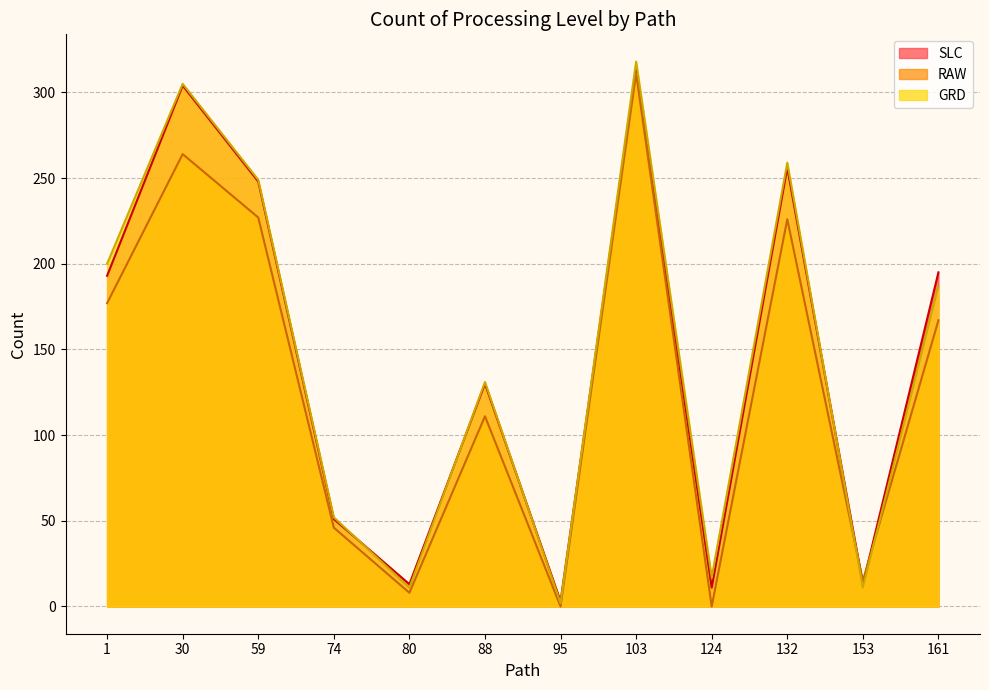

How many times do GRD and RAW cross each other?

2